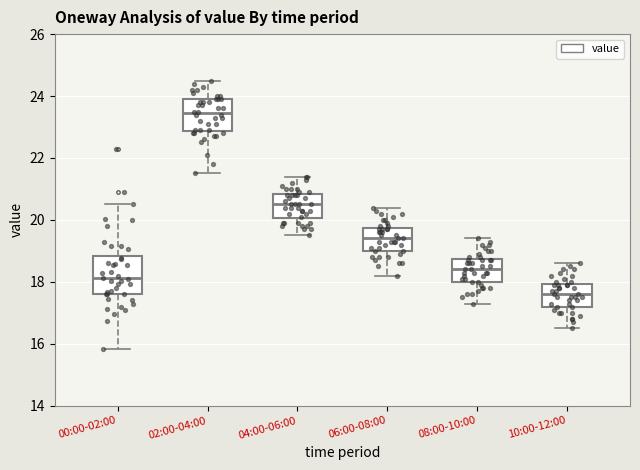

Where does the upper whisker of the box for 00:00-02:00 end on the y-axis? The values are not printed on the chart, so give them approximately, as read against the axis.

20.6